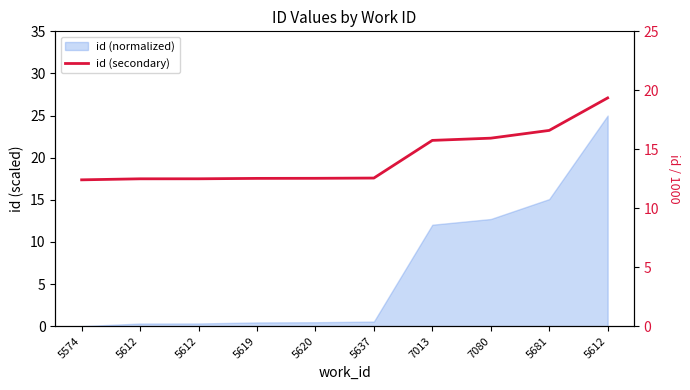

What is the label of the 2nd point from the left?

5612